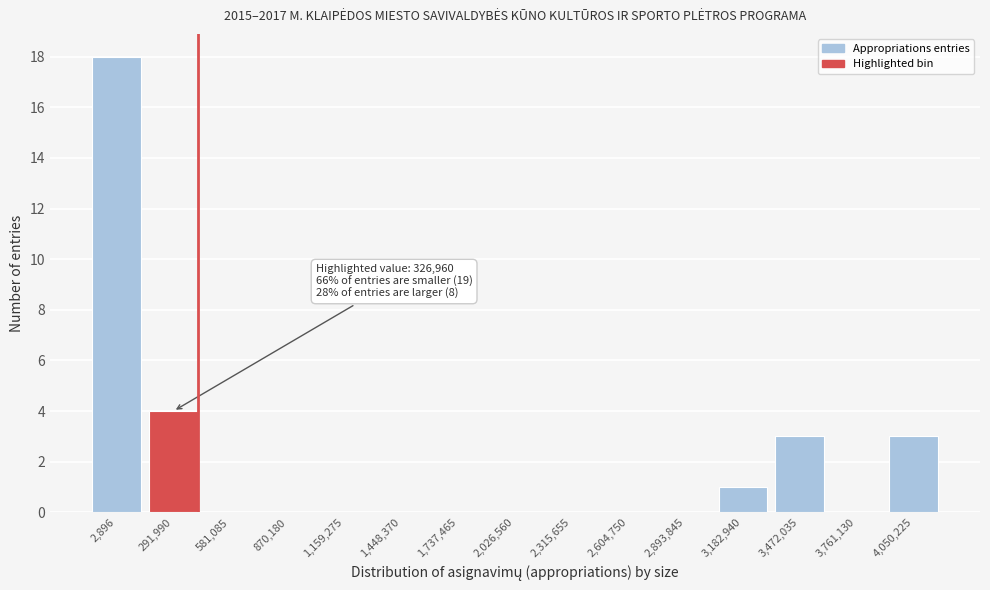

Reading left to right, transcribe all the data shown in this chart.

2,896=18	291,990=4	581,085=0	870,180=0	1,159,275=0	1,448,370=0	1,737,465=0	2,026,560=0	2,315,655=0	2,604,750=0	2,893,845=0	3,182,940=1	3,472,035=3	3,761,130=0	4,050,225=3